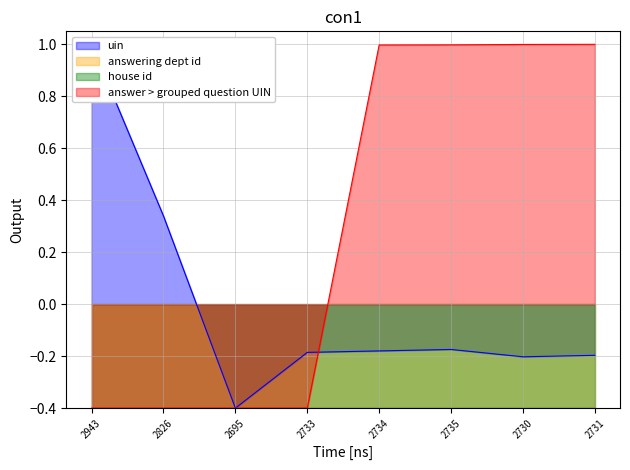

The answer > grouped question UIN series shows 1.0 at 2731. True or false?

True